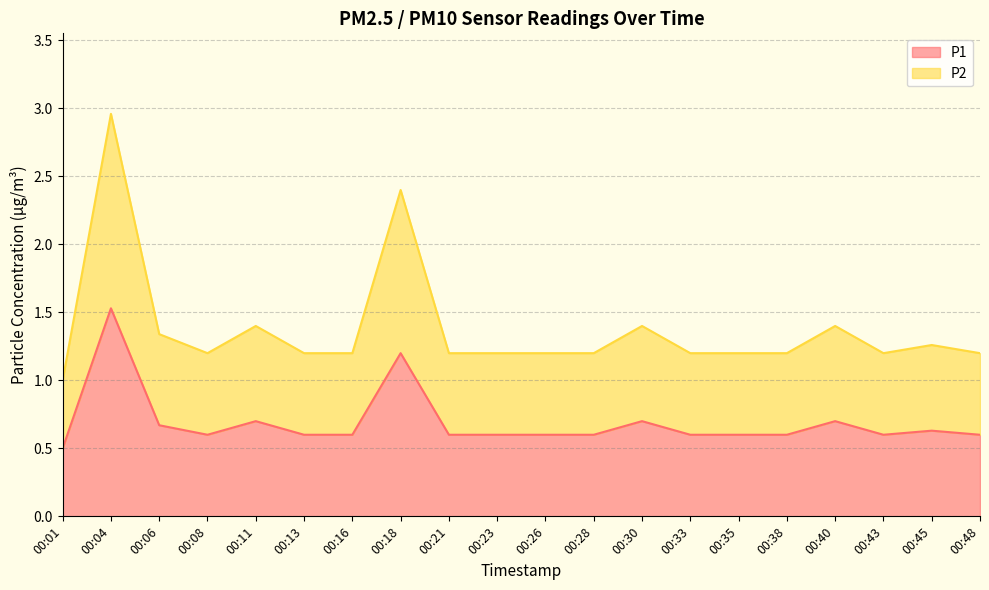

What is the difference between the maximum and second lowest values in the P2 series?

1.8